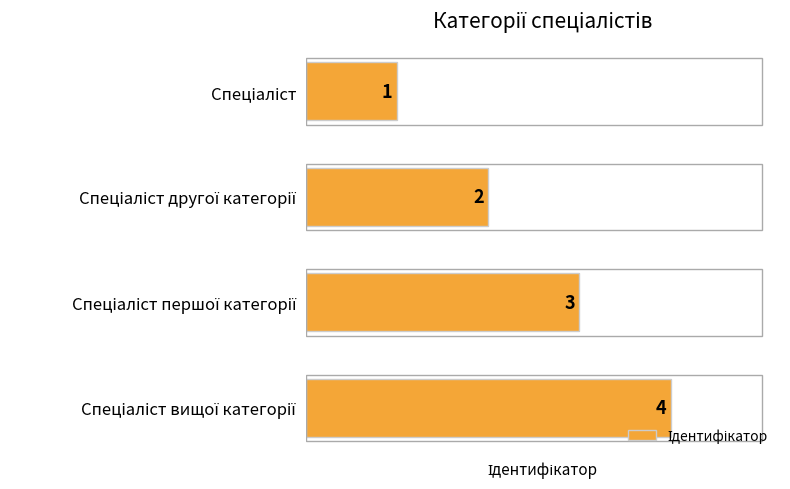

What is the value of the 3rd bar from the top?

3